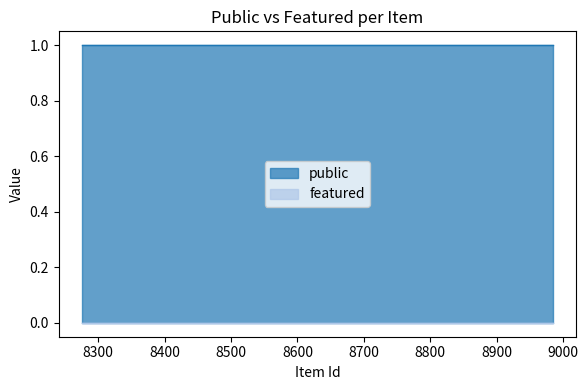

At how many categories does at least one series exceed 0?

4